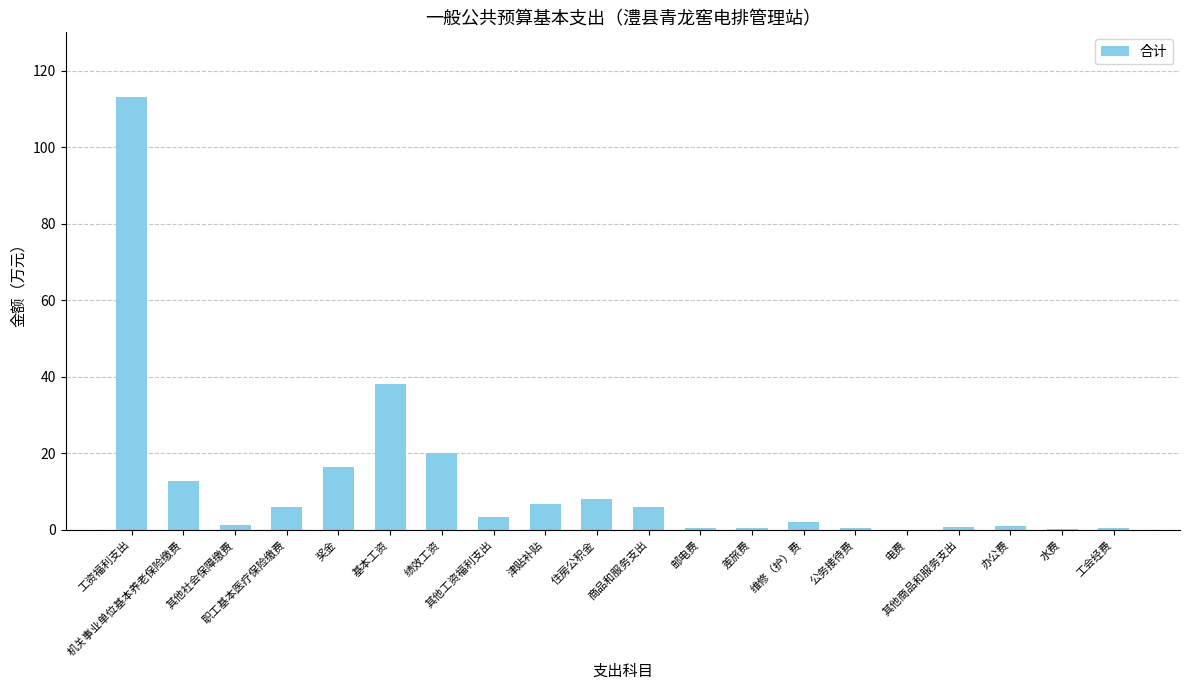

Which category has the highest value across all series?

工资福利支出